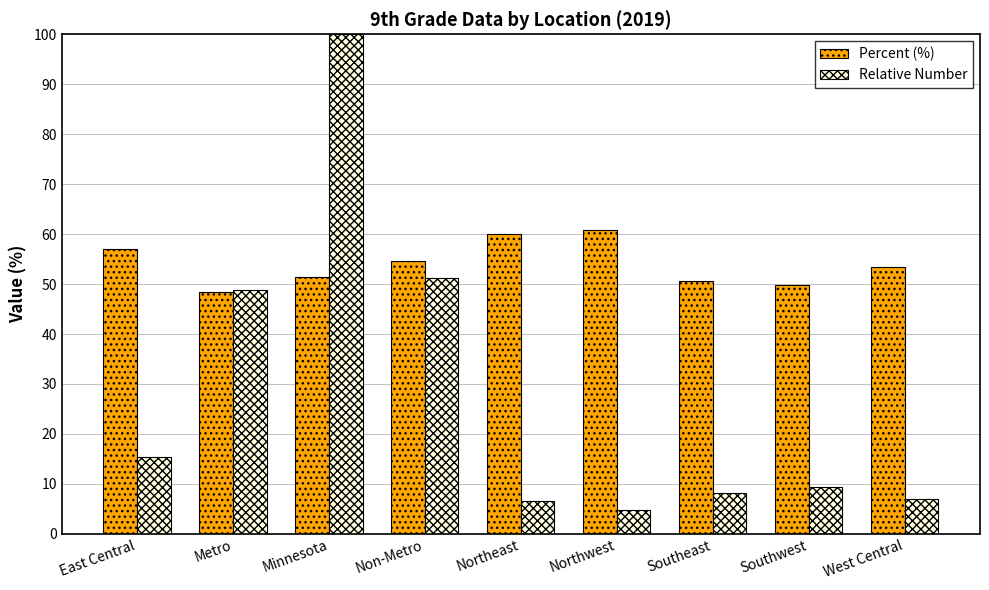

At which label does Relative Number reach its minimum?

Northwest